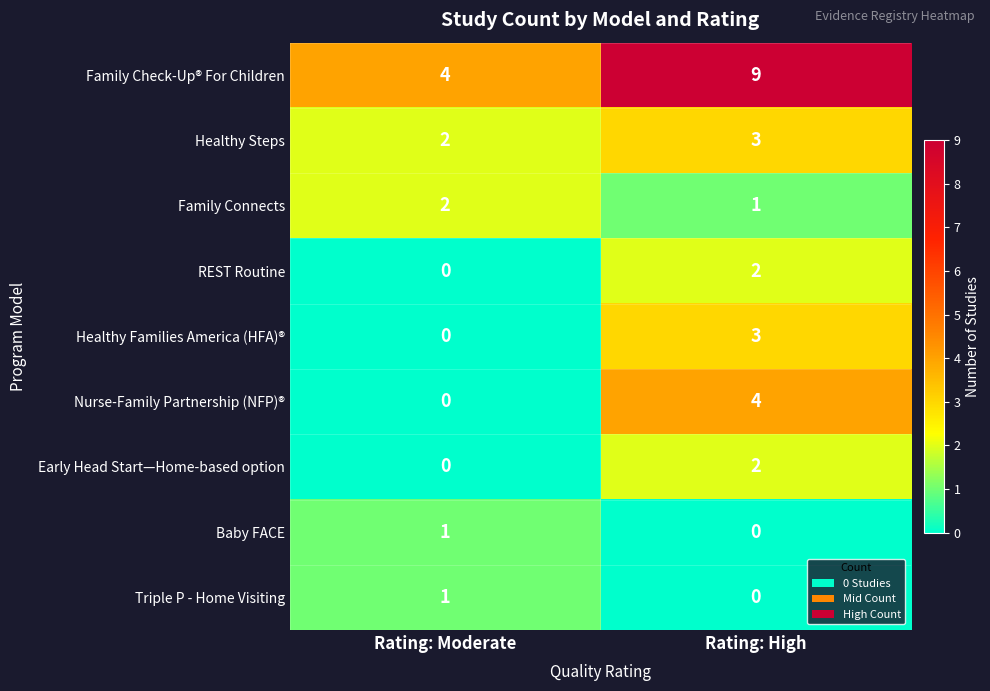

Reading left to right, what are all the values shown in this chart?

Family Check-Up® For Children: Rating: Moderate=4	Rating: High=9
Healthy Steps: Rating: Moderate=2	Rating: High=3
Family Connects: Rating: Moderate=2	Rating: High=1
REST Routine: Rating: Moderate=0	Rating: High=2
Healthy Families America (HFA)®: Rating: Moderate=0	Rating: High=3
Nurse-Family Partnership (NFP)®: Rating: Moderate=0	Rating: High=4
Early Head Start—Home-based option: Rating: Moderate=0	Rating: High=2
Baby FACE: Rating: Moderate=1	Rating: High=0
Triple P - Home Visiting: Rating: Moderate=1	Rating: High=0